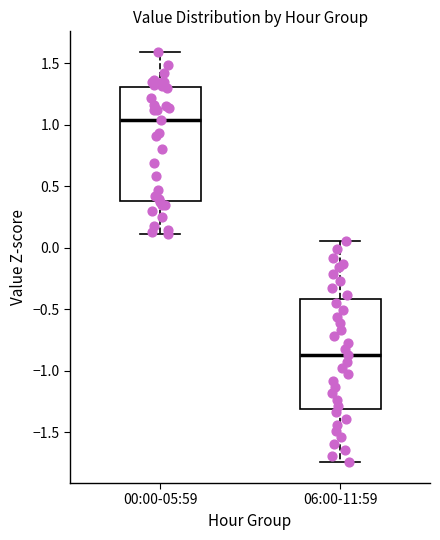

Where does the median line of the box for 06:00-11:59 sit on the y-axis? The values are not printed on the chart, so give them approximately, as read against the axis.

-0.90